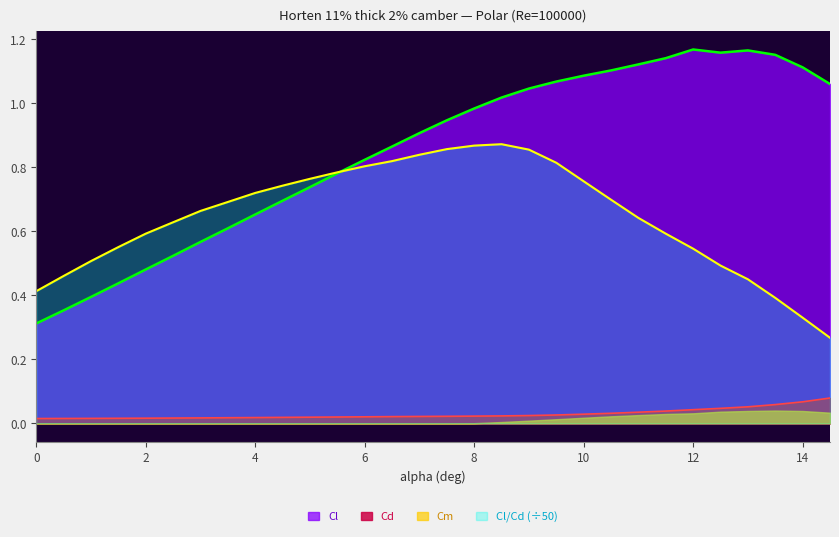

Where is the first local maximum for Cl?

12.0